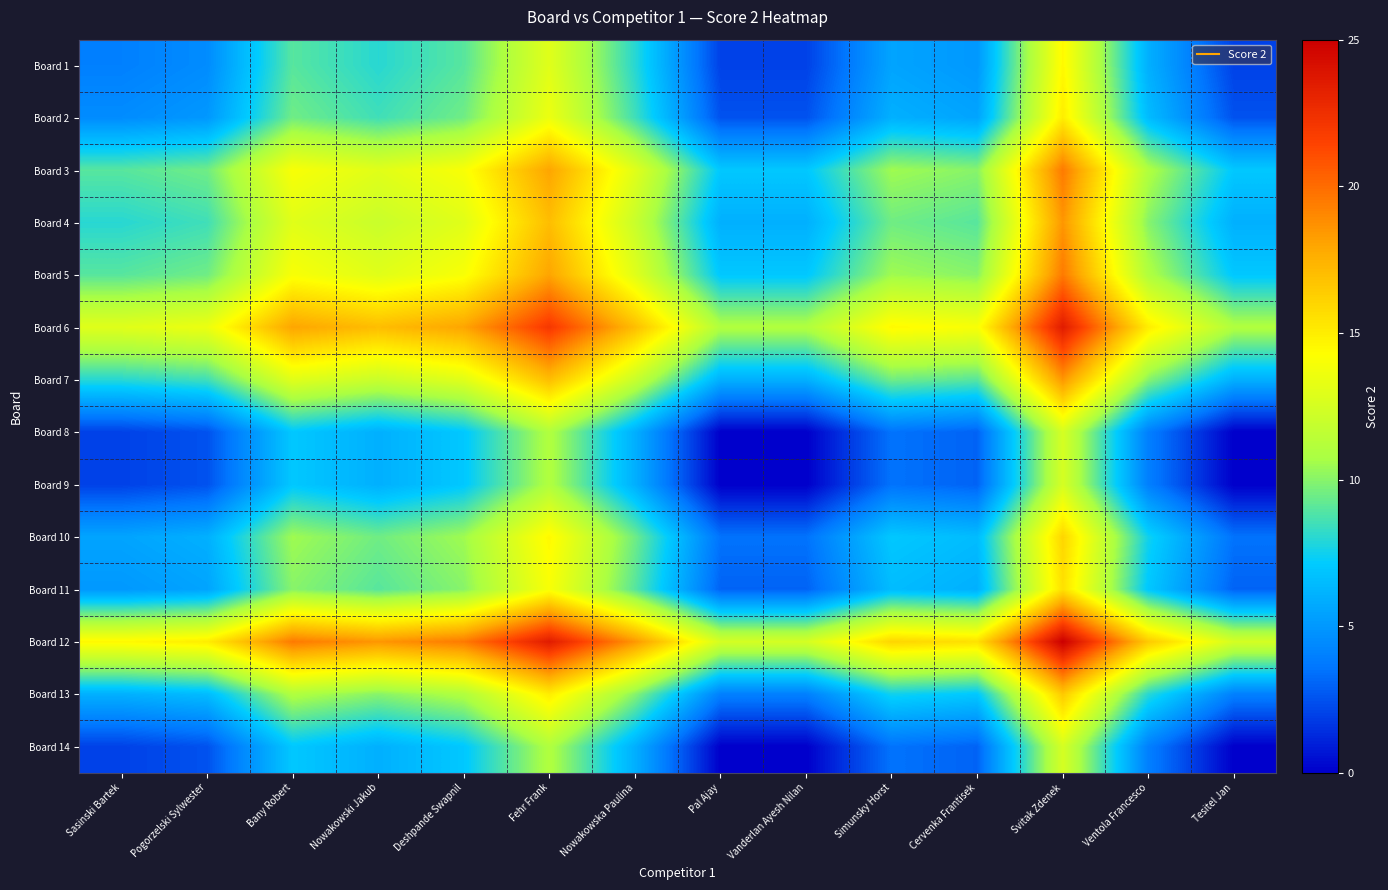

What is the total value across all series at Vanderlan Ayesh Nilan?

64.5